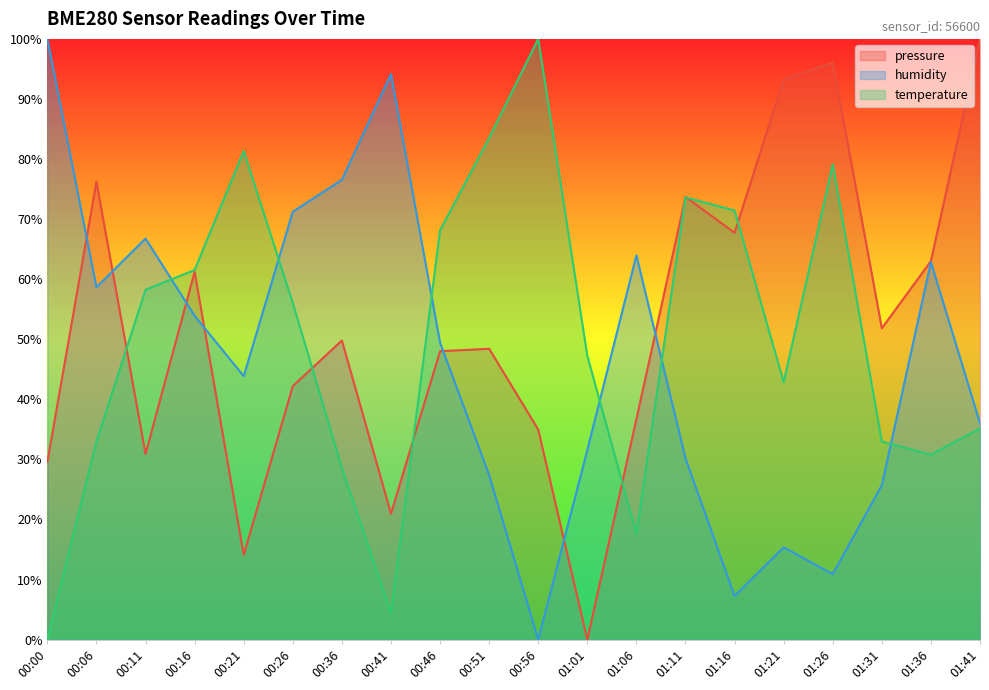

True or false: humidity has more than 0 interior local peaks.

True